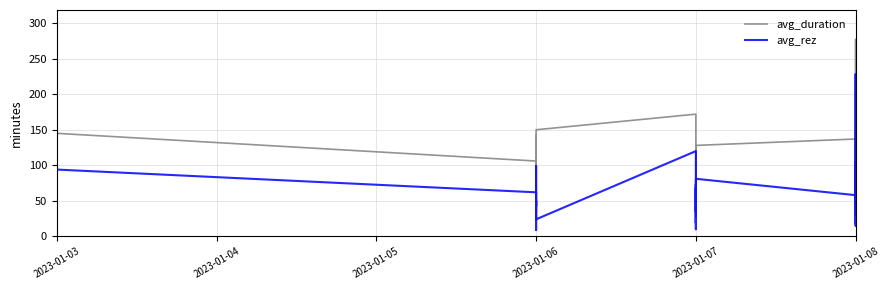

How many distinct data groups are displayed?

2